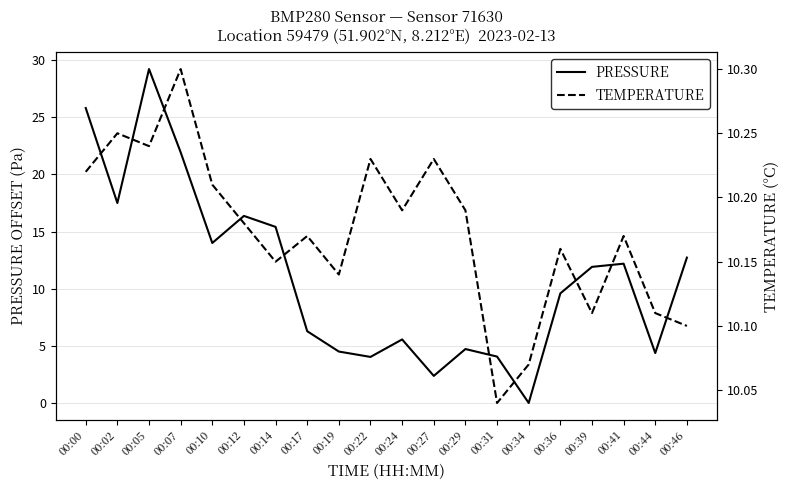

What is the spread (max minus min) of values at 00:19?

5.6